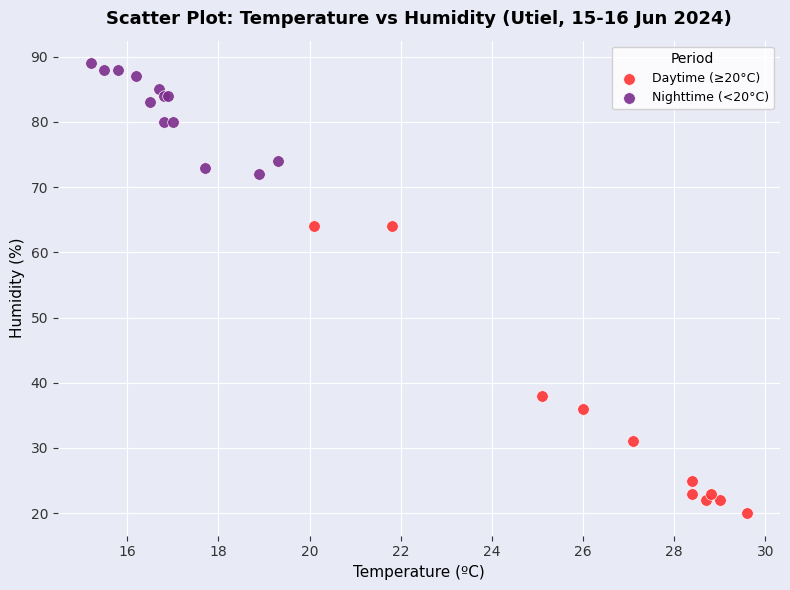

Which series has the largest Y range (max minus min)?

Daytime (≥20°C)